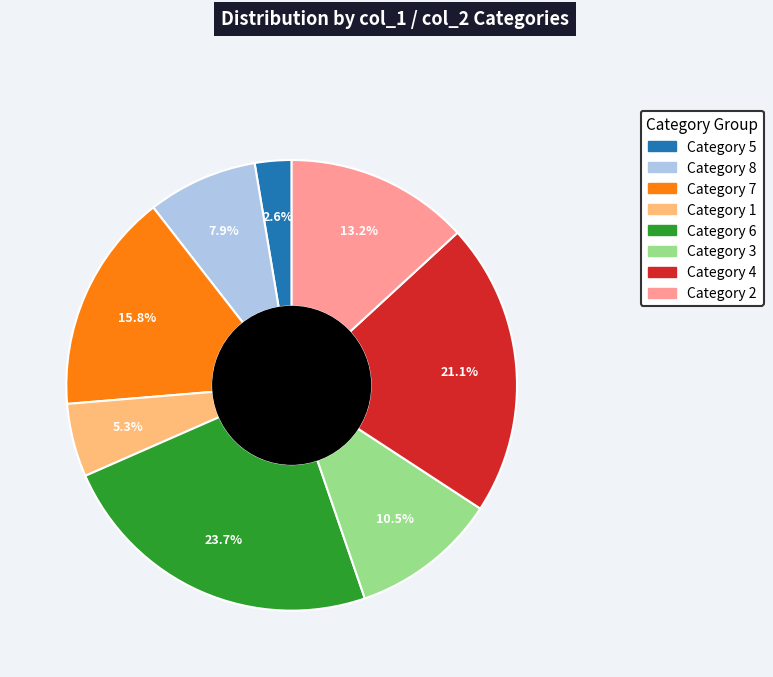

Which category has the biggest portion of the pie?

Category 6